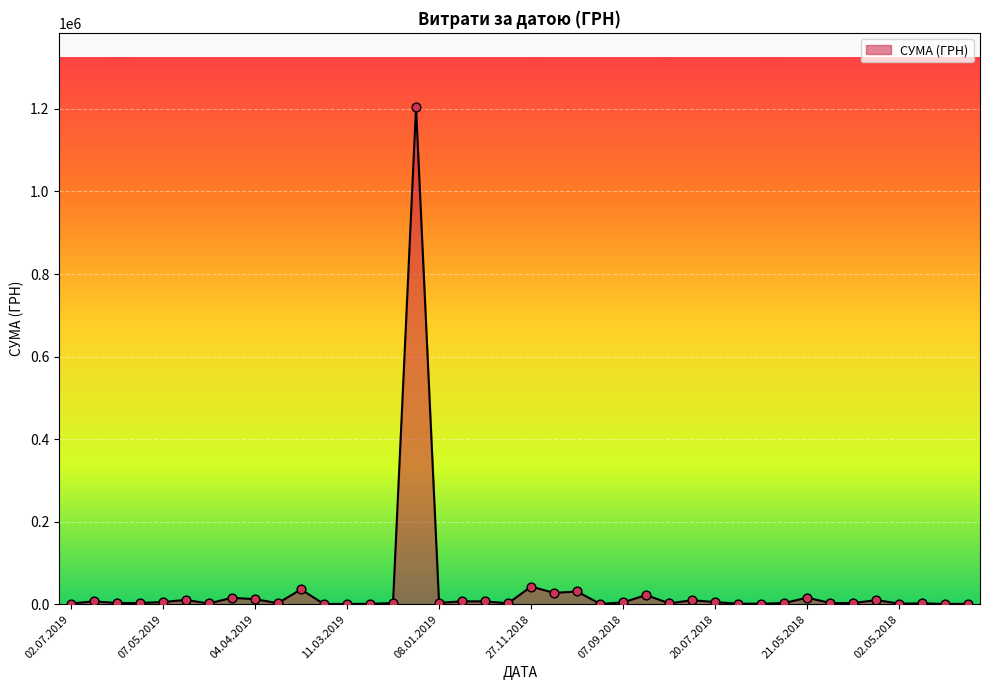

What is the difference between the maximum and minimum values?

1203174.9